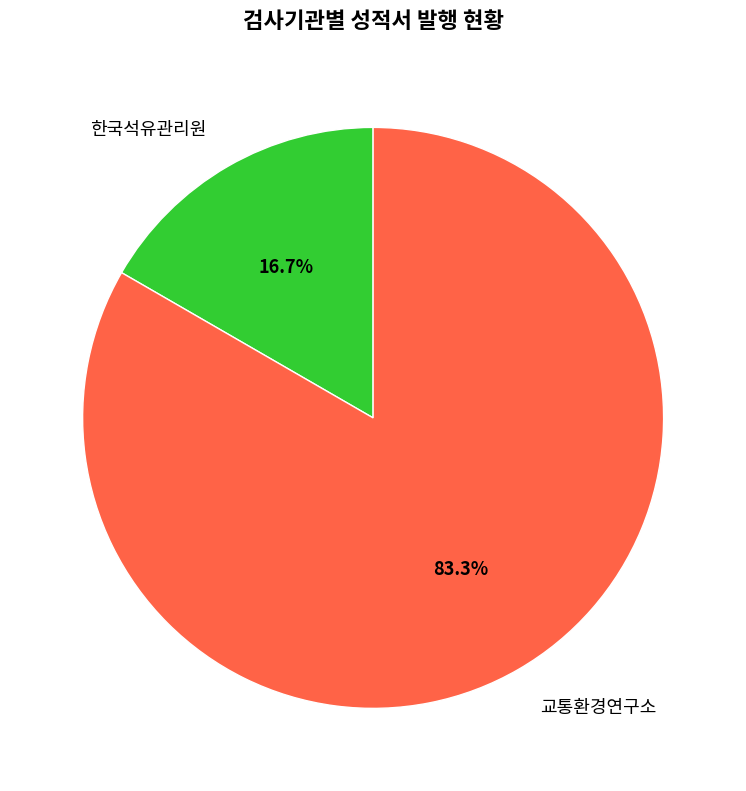

Does any single category account for the majority?

Yes